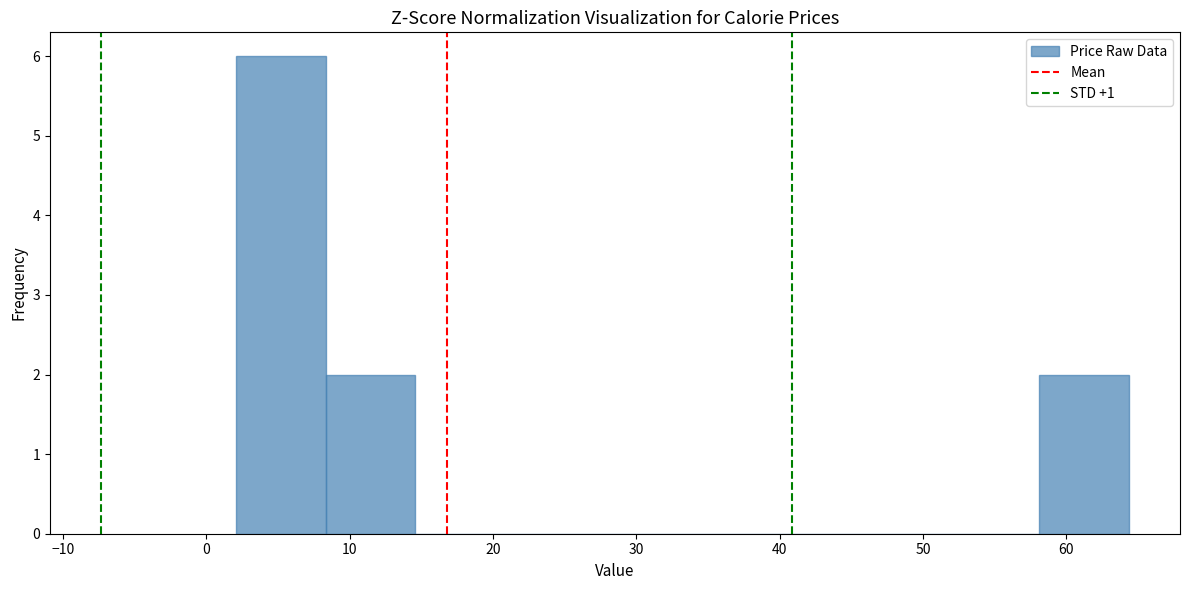

Over which range of the x-axis is the bar tallest?

2 to 8